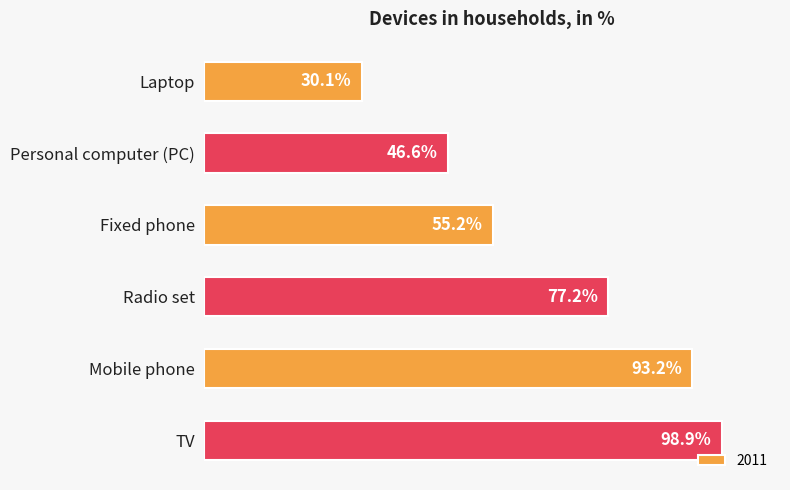

Are the bars horizontal?

Yes